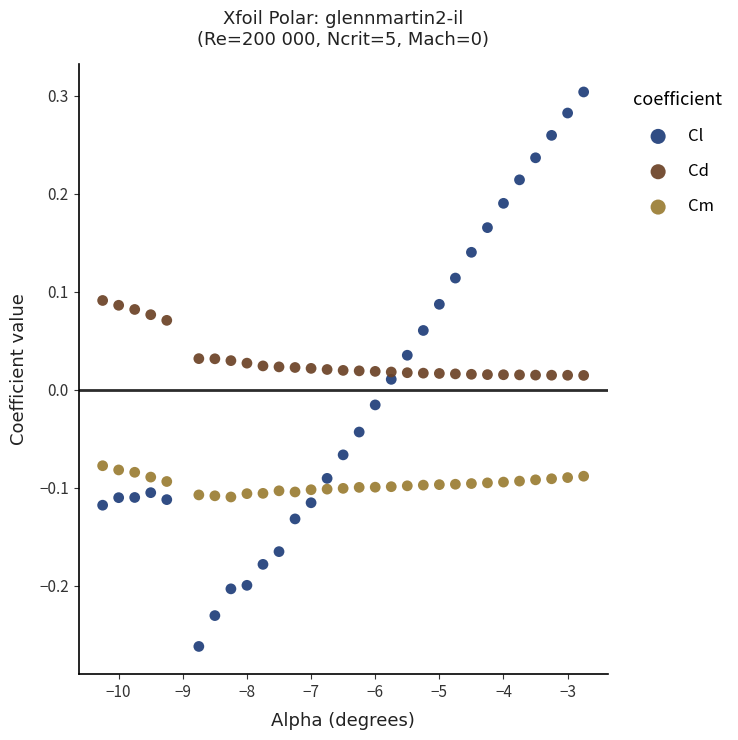

What are all the series names shown in the legend?

Cl, Cd, Cm